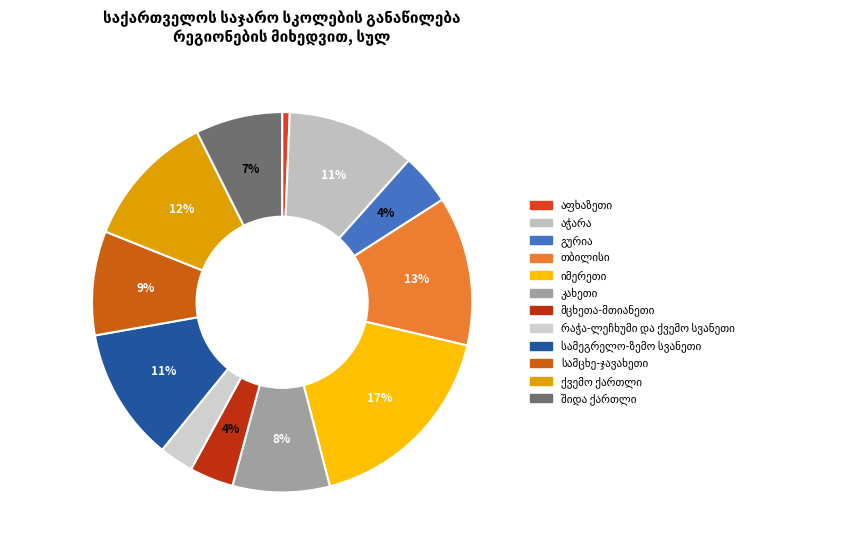

To the nearest percent, what is the combined percentage of შიდა ქართლი and აფხაზეთი?

8%